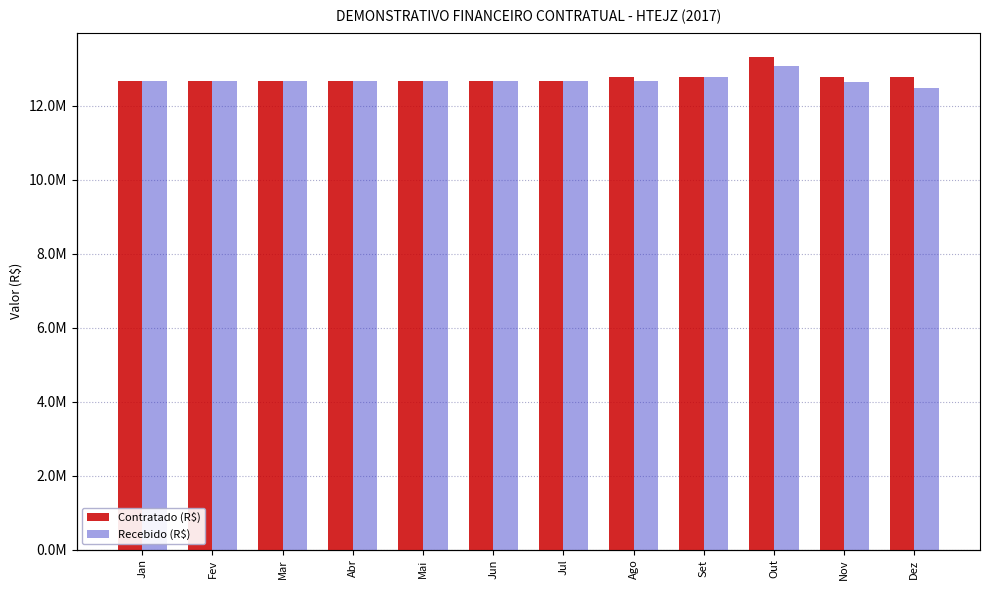

At how many categories does at least one series exceed 12886974?

1